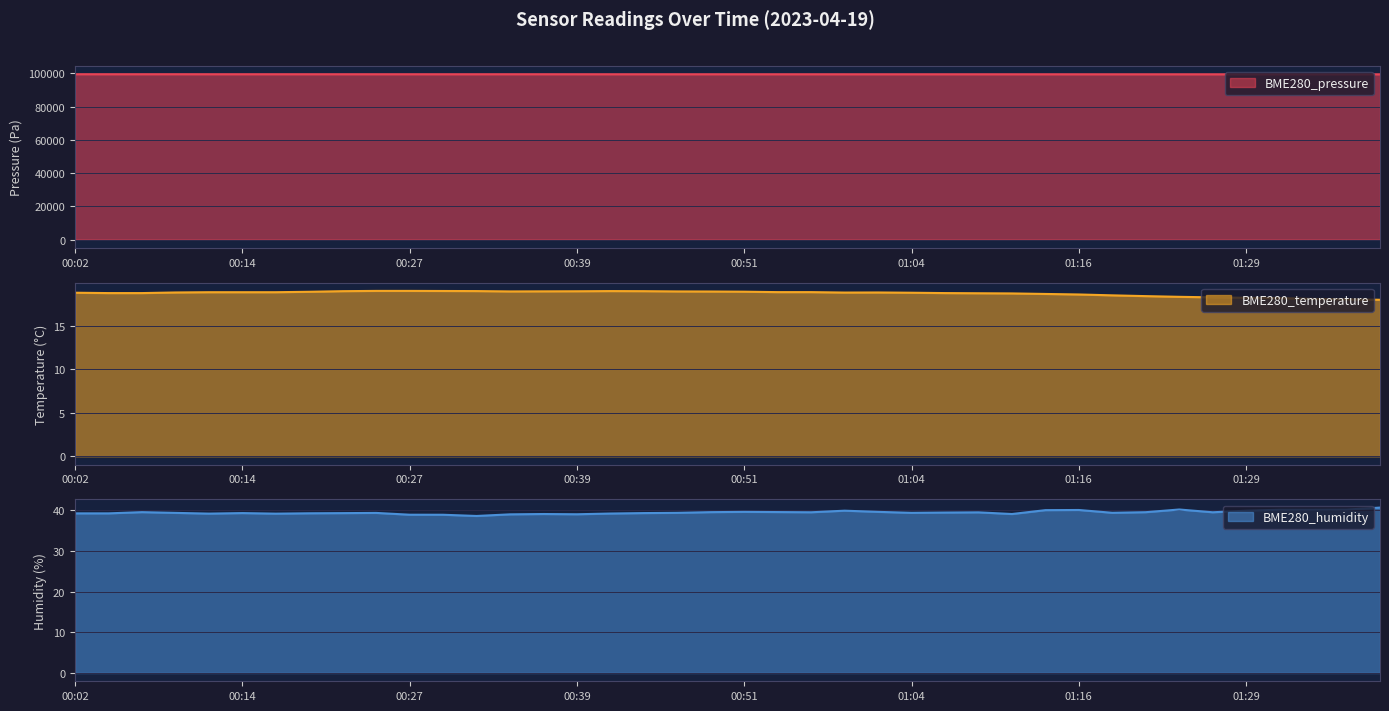

Which has a higher value, 01:09 or 00:29?

00:29